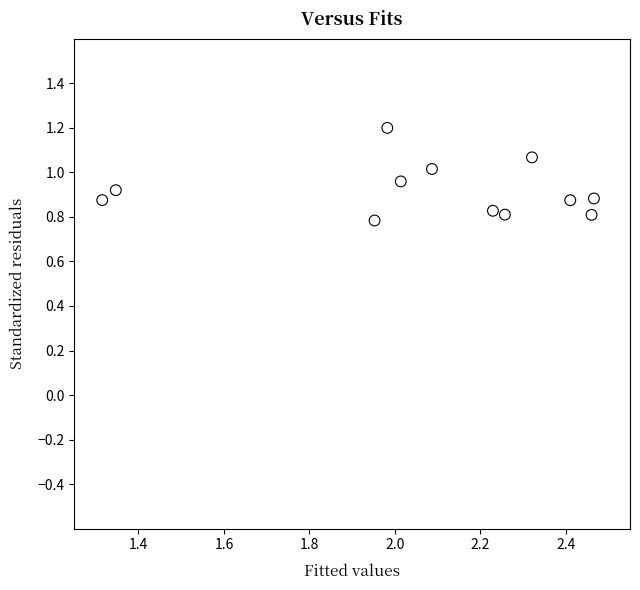

What is the range of X values (max minus min)?

1.2